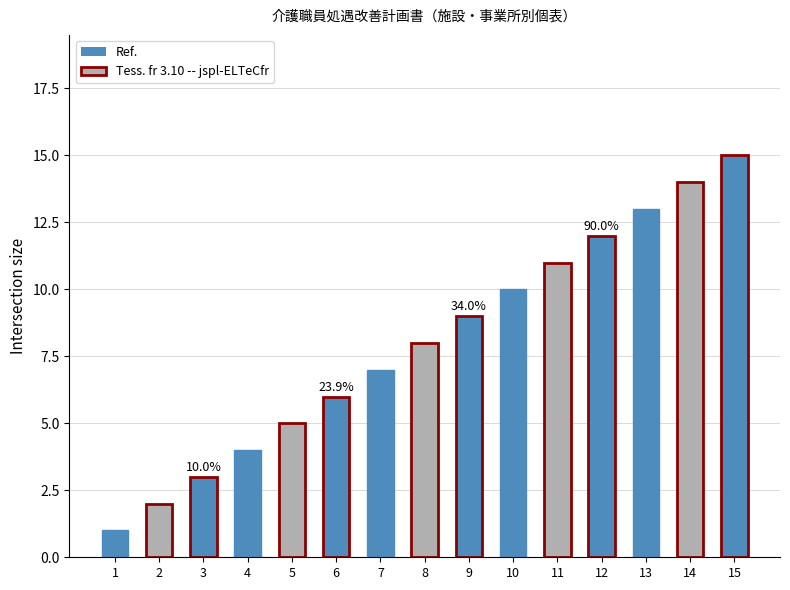

What is the ratio of the value at 2 to the value at 5?

0.4